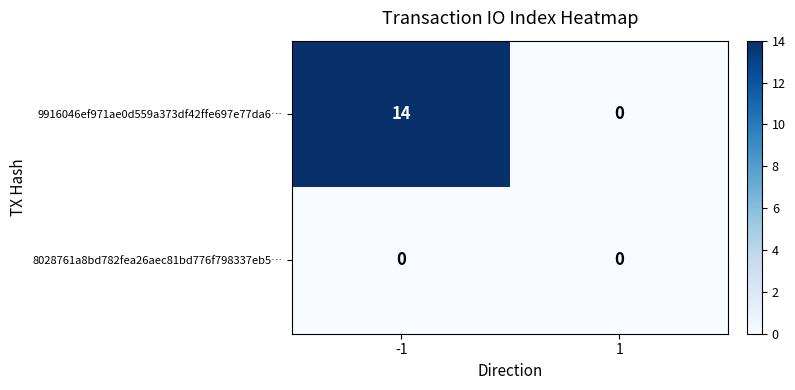

List the series in order of their overall mean, lowest first.

8028761a8bd782fea26aec81bd776f798337eb5…, 9916046ef971ae0d559a373df42ffe697e77da6…